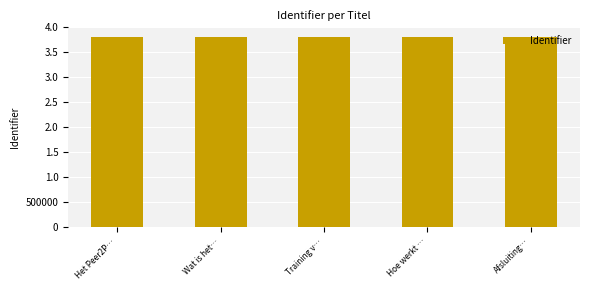

What is the label of the 4th bar from the left?

Hoe werkt …